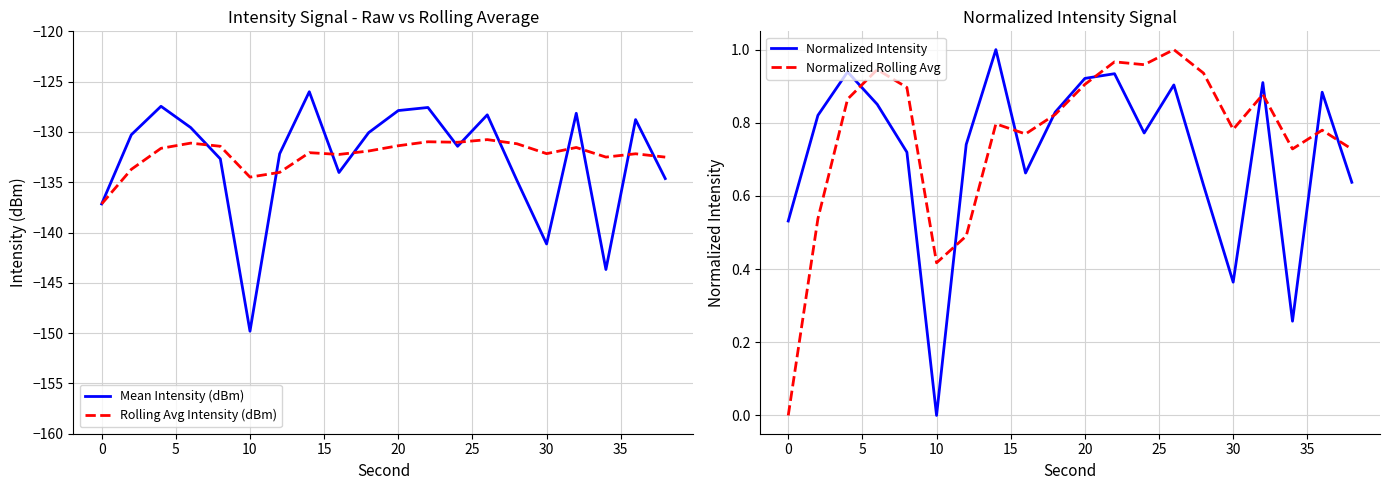

What is the highest value of the Rolling Avg Intensity (dBm) series?

-130.8